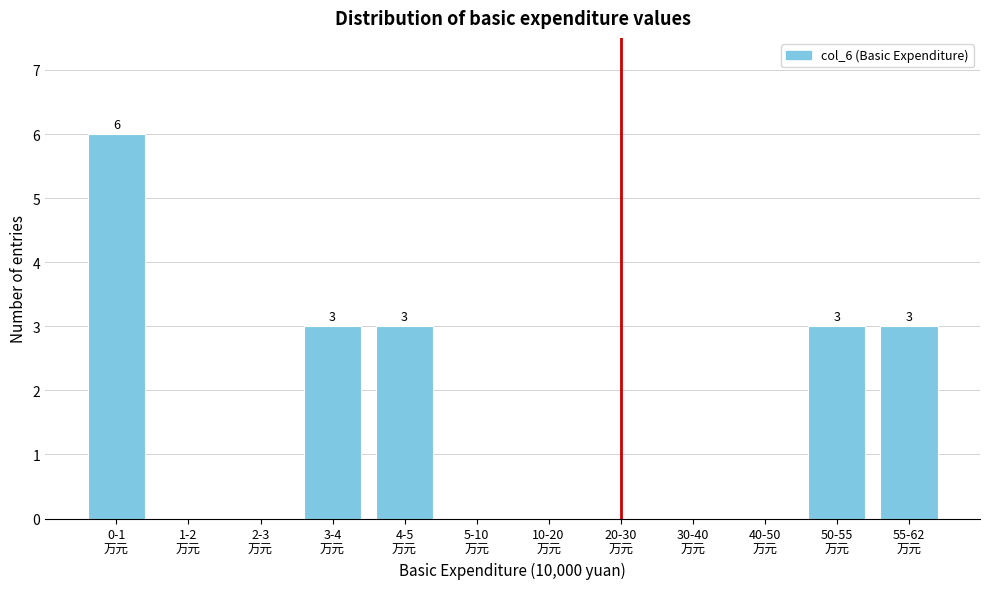

What is the sum of all values?

18